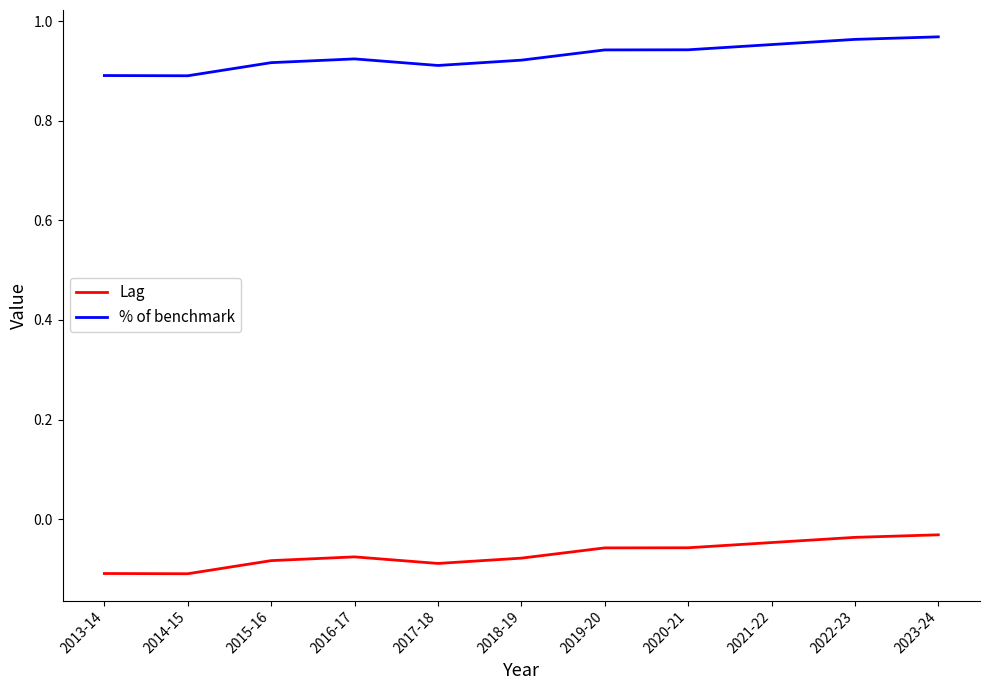

What is the total value across all series at 2013-14?

0.8